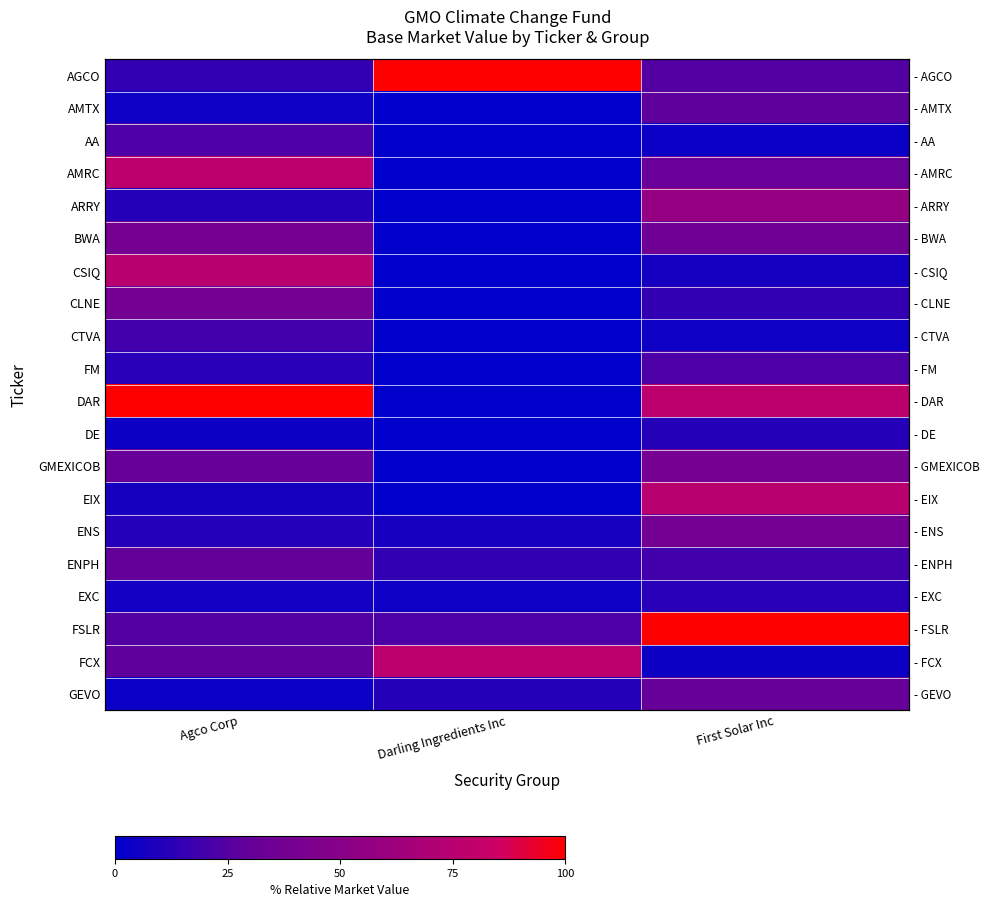

At which category is the sum across all series the highest?

First Solar Inc